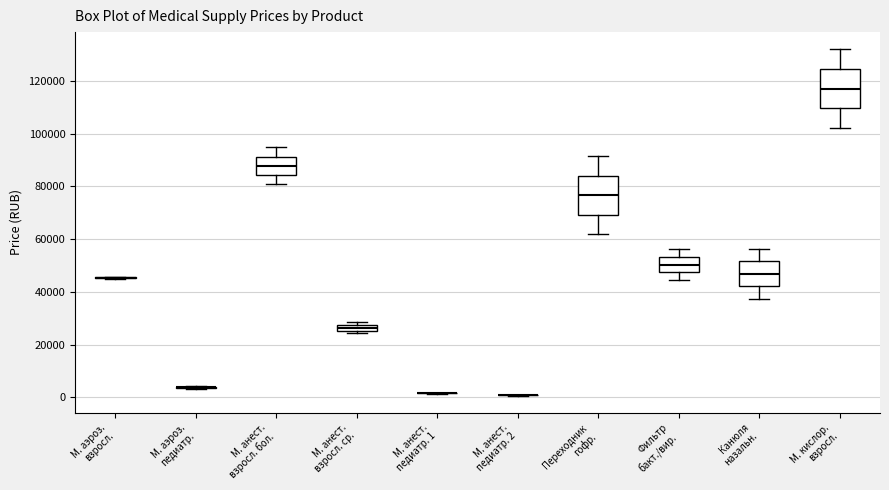

Where is the lower edge of the box for М. анест. взросл. ср. on the y-axis? The values are not printed on the chart, so give them approximately, as read against the axis.

26000